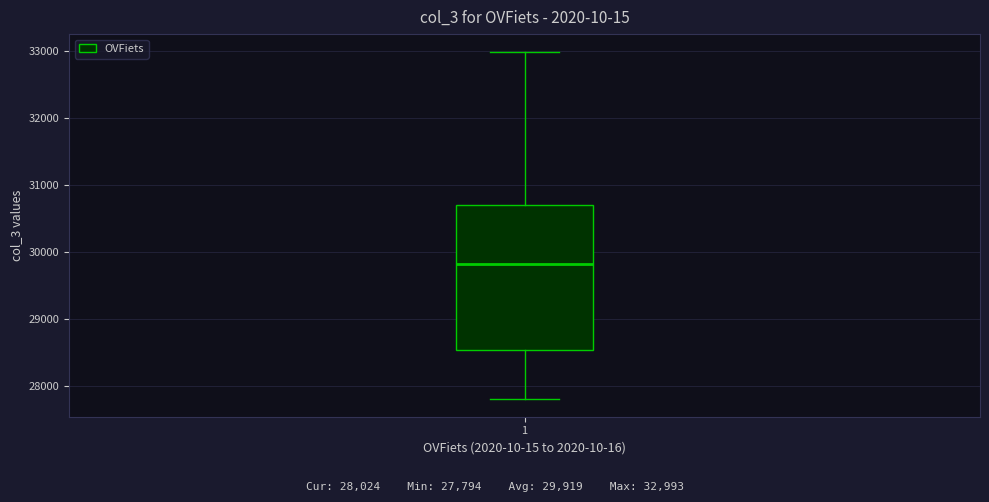

Read this box plot against the y-axis: the position of the median line, the range covered by the box, and the ends of both whiskers. The values are not printed on the chart, so give them approximately, as read against the axis.

median 29800, box 28500 to 30700, whiskers 27800 to 33000